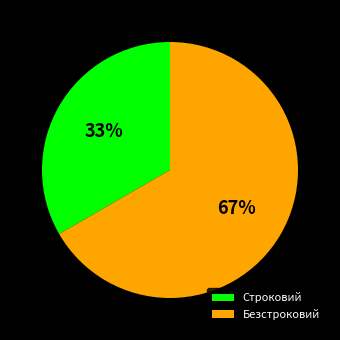

What percentage is the Безстроковий slice, to the nearest percent?

67%